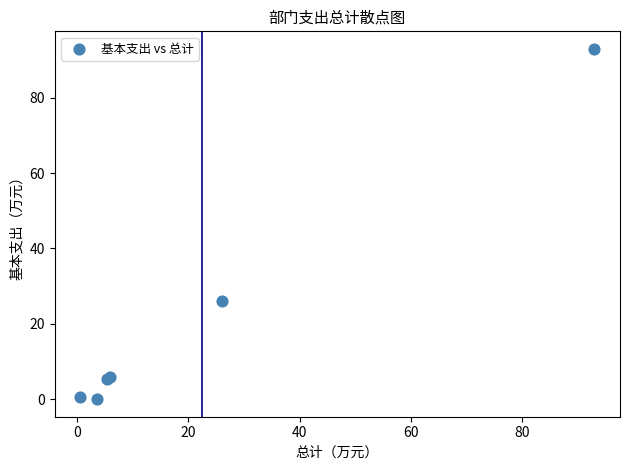

What Y value in the scatter plot is closest to 46?

26.1